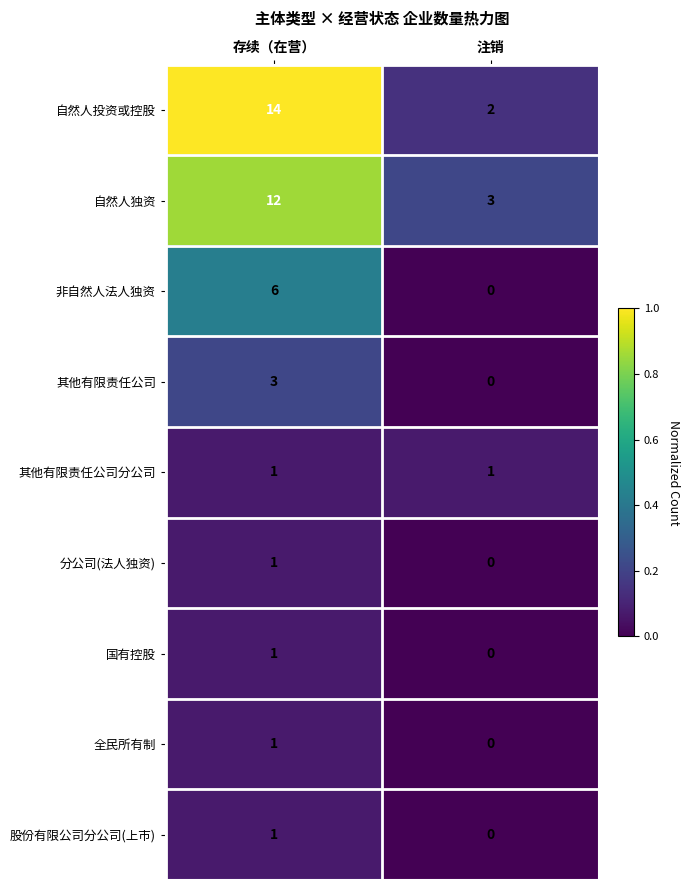

What is the difference between the 自然人独资 values at 存续（在营） and 注销?

9